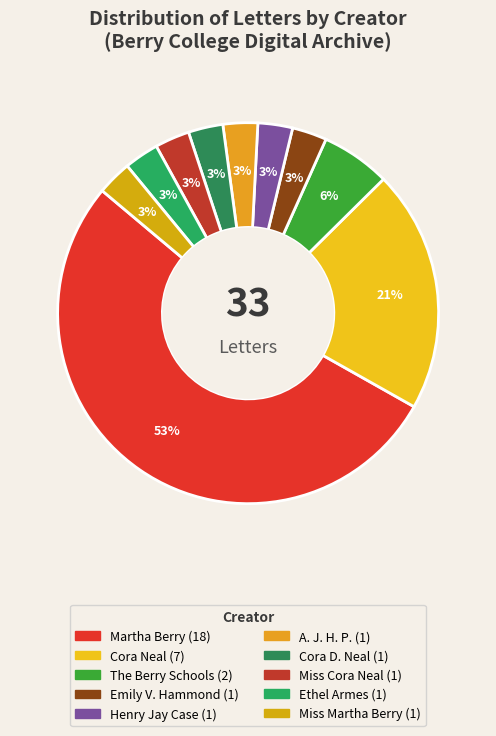

Count the number of slices in the pie.

10